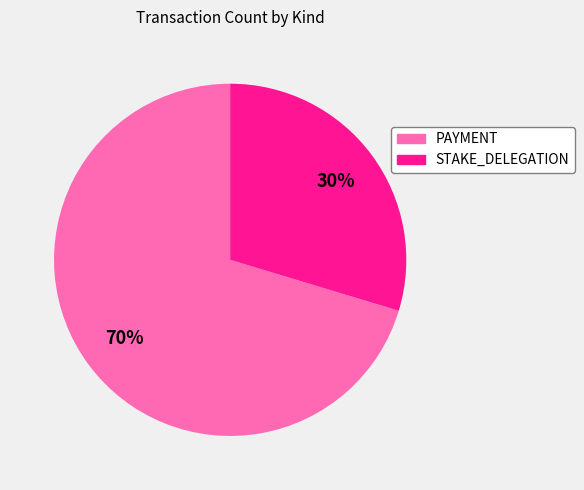

Is it true that PAYMENT is 70% of the pie?

True